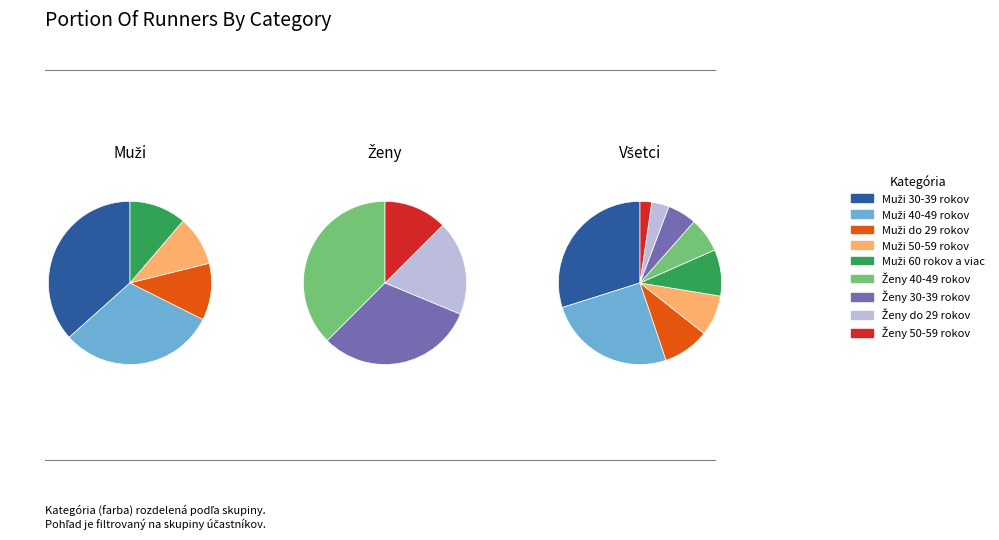

Count the number of slices in the pie.

9